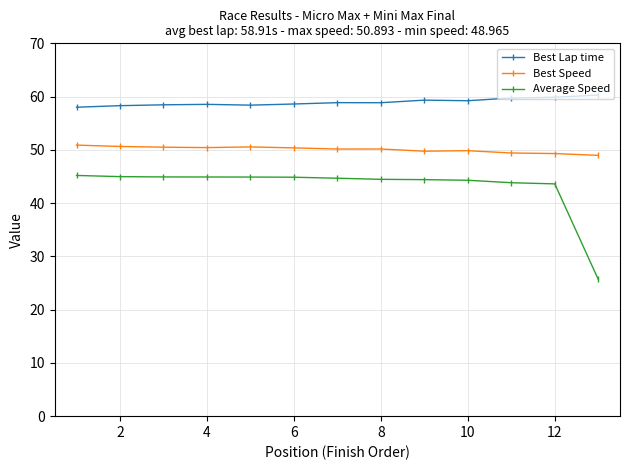

What is the lowest value of the Best Lap time series?

58.0